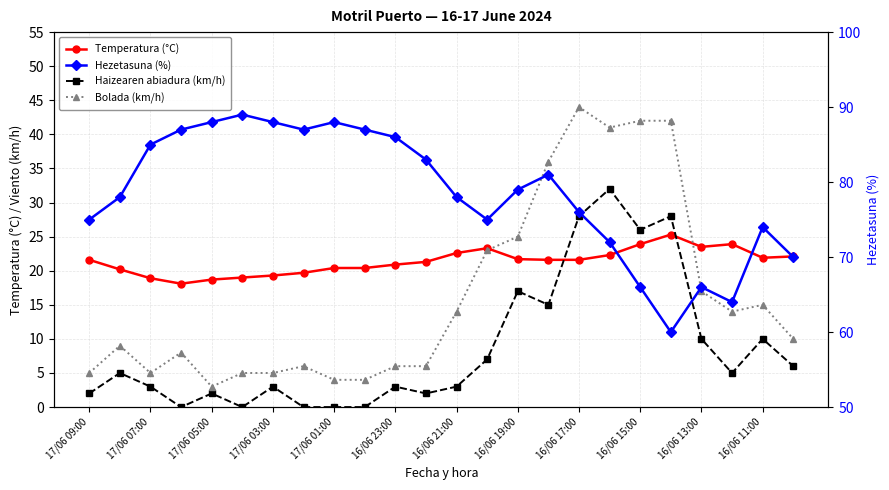

True or false: Haizearen abiadura (km/h) and Hezetasuna (%) cross at least once.

False